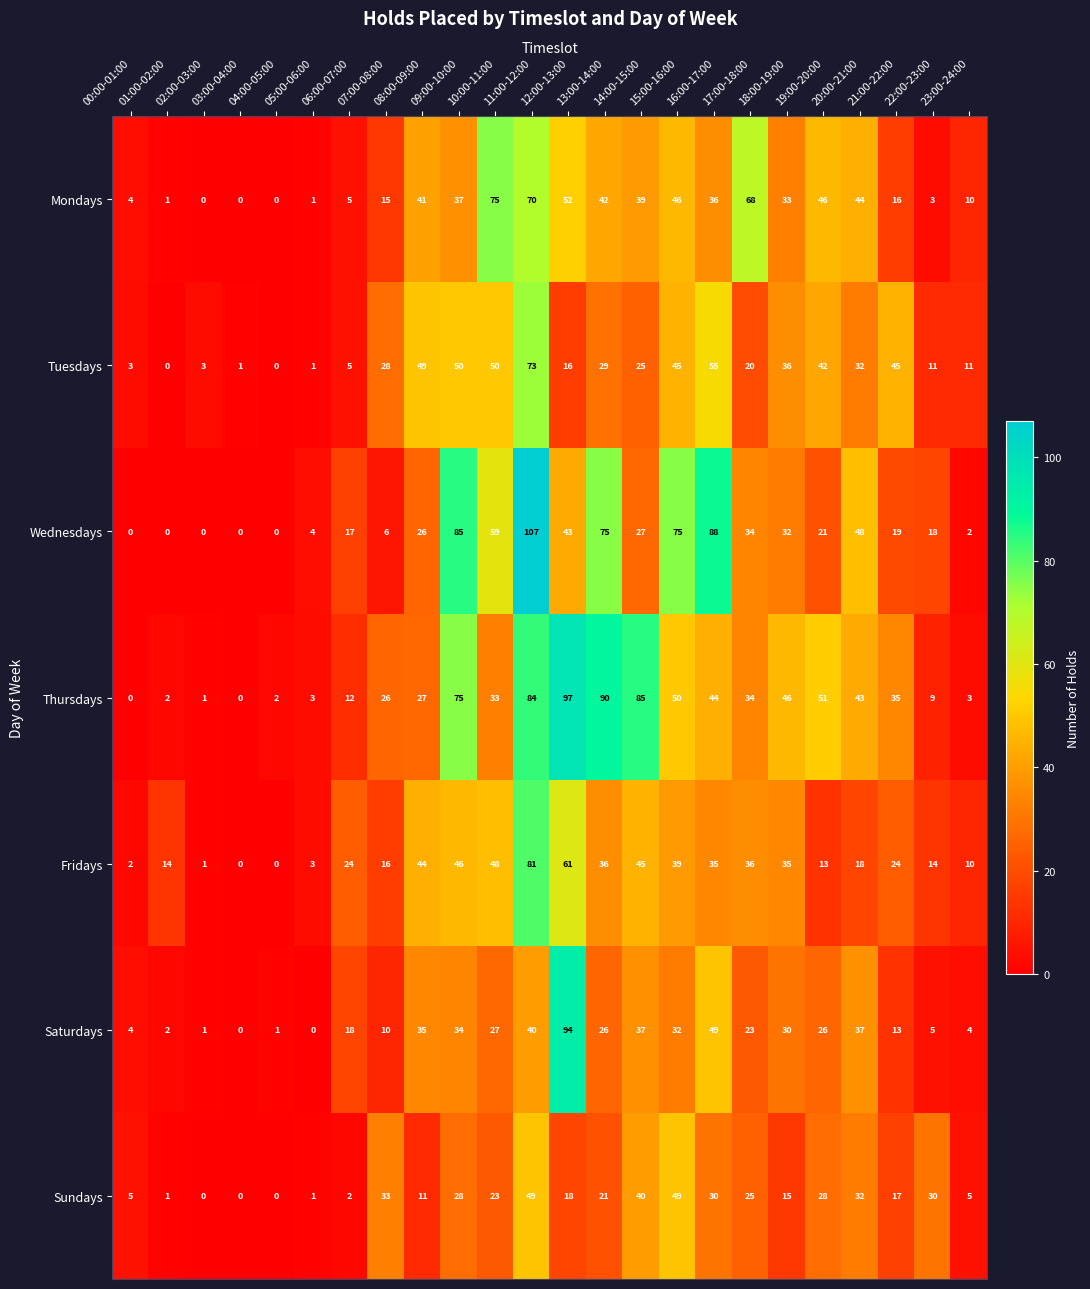

What is the maximum value shown in the chart?

107